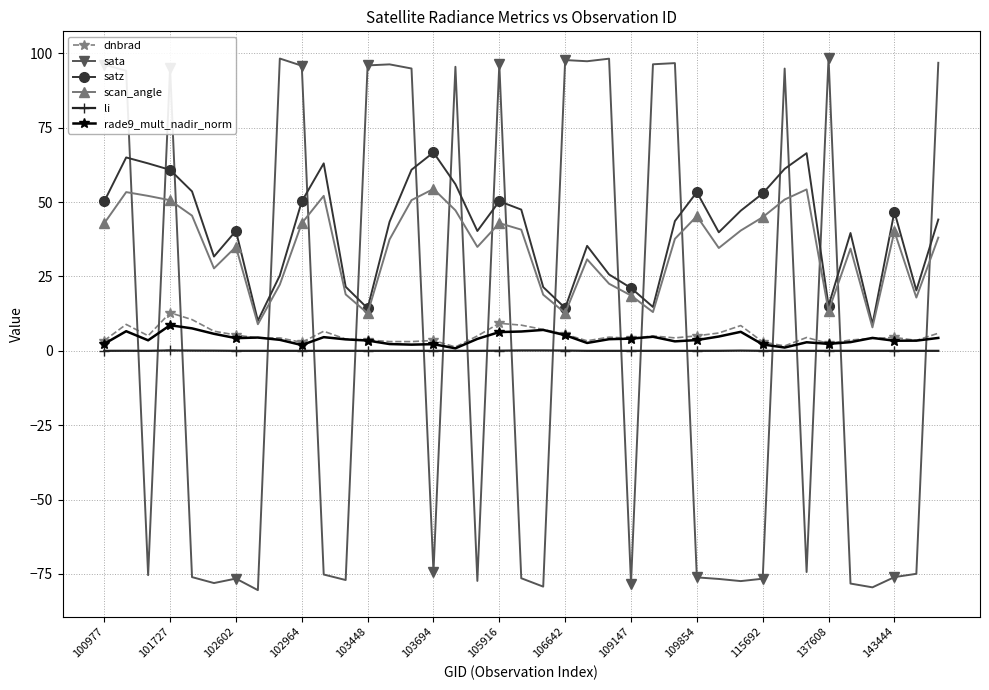

True or false: sata has more than 0 points higher than both neighbors.

True